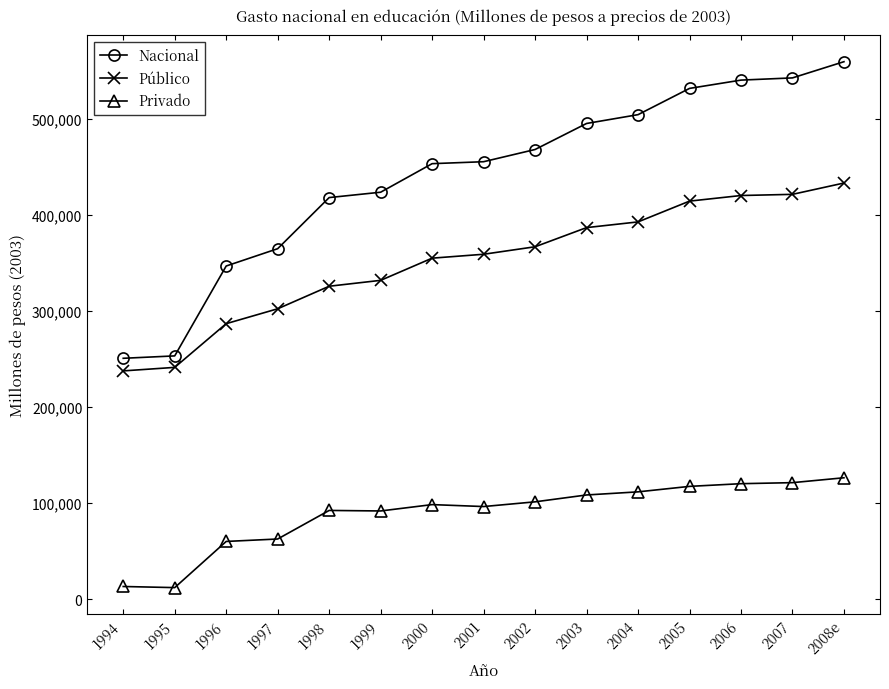

True or false: Nacional and Público intersect in this chart.

False